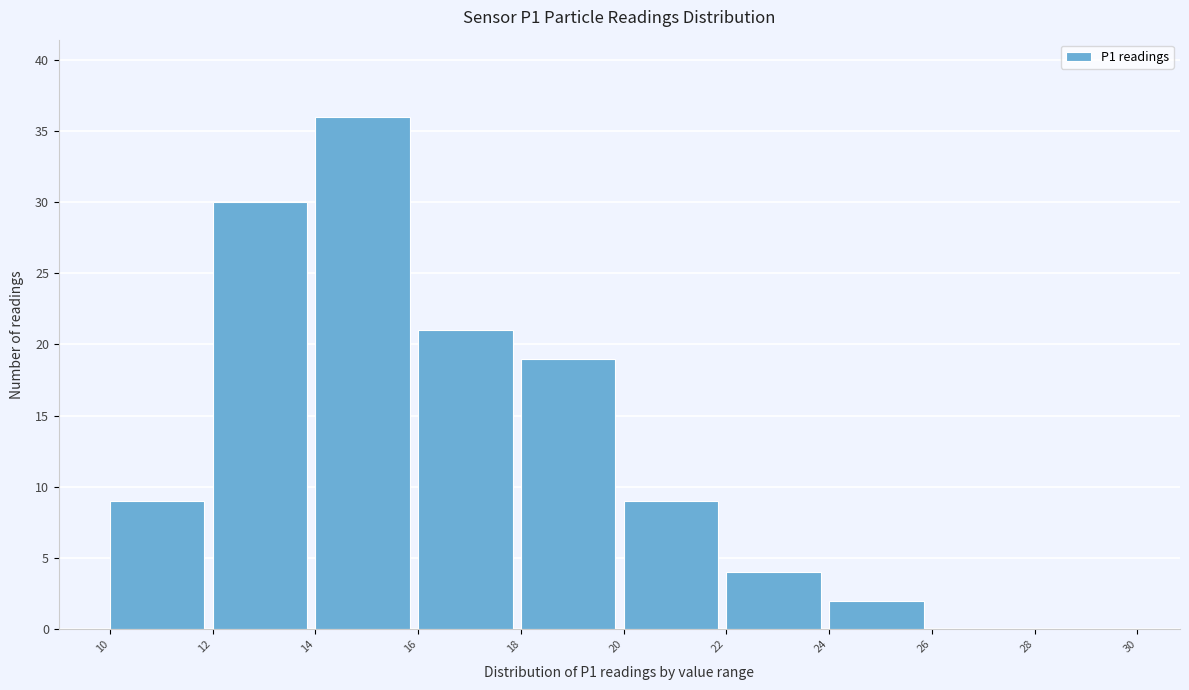

Over which range of the x-axis is the bar tallest?

14 to 16